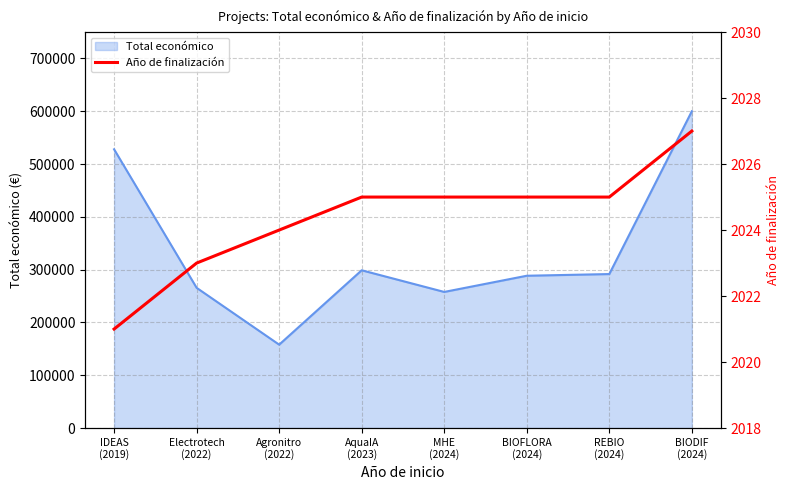

What is the sum of all values?

16195